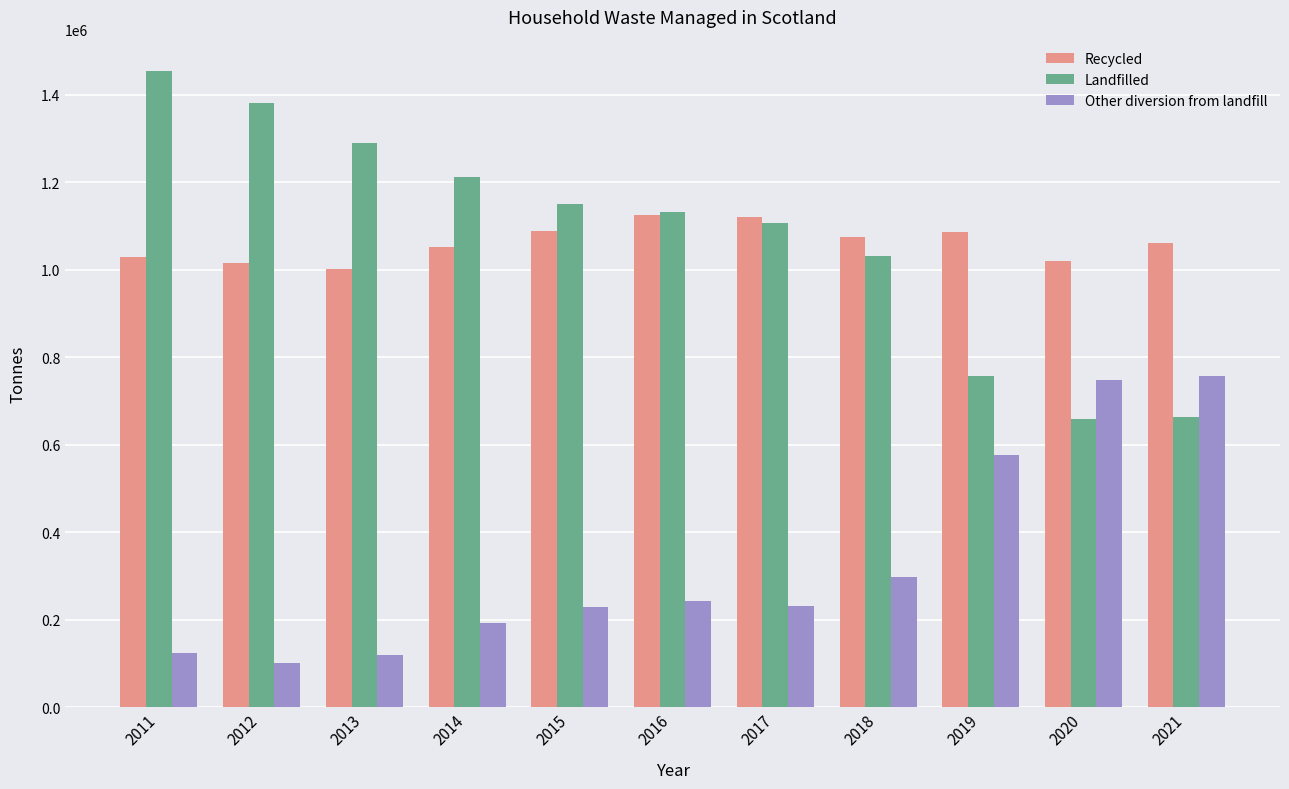

What is the difference between the second highest and minimum values in the Recycled series?

118299.0